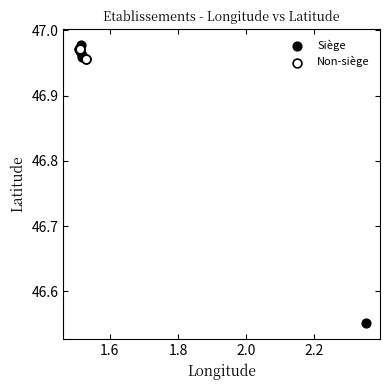

Which series has the widest spread of Y values?

Siège